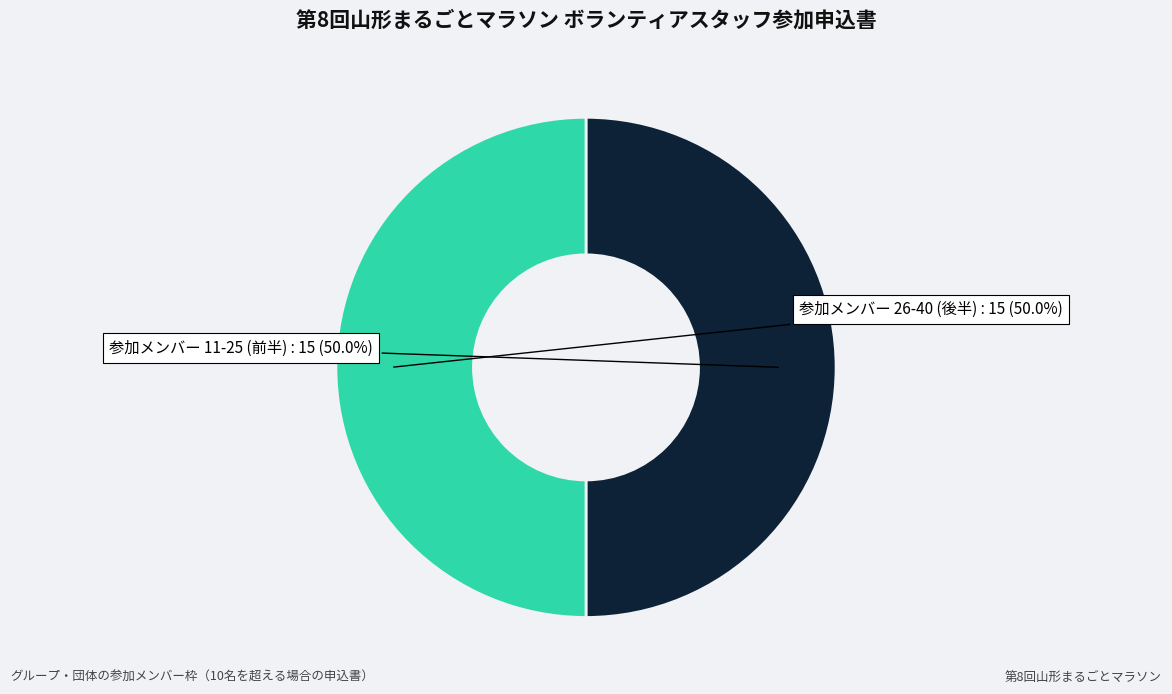

How much of the chart is everything except 参加メンバー 11-25 (前半)?

50.0%